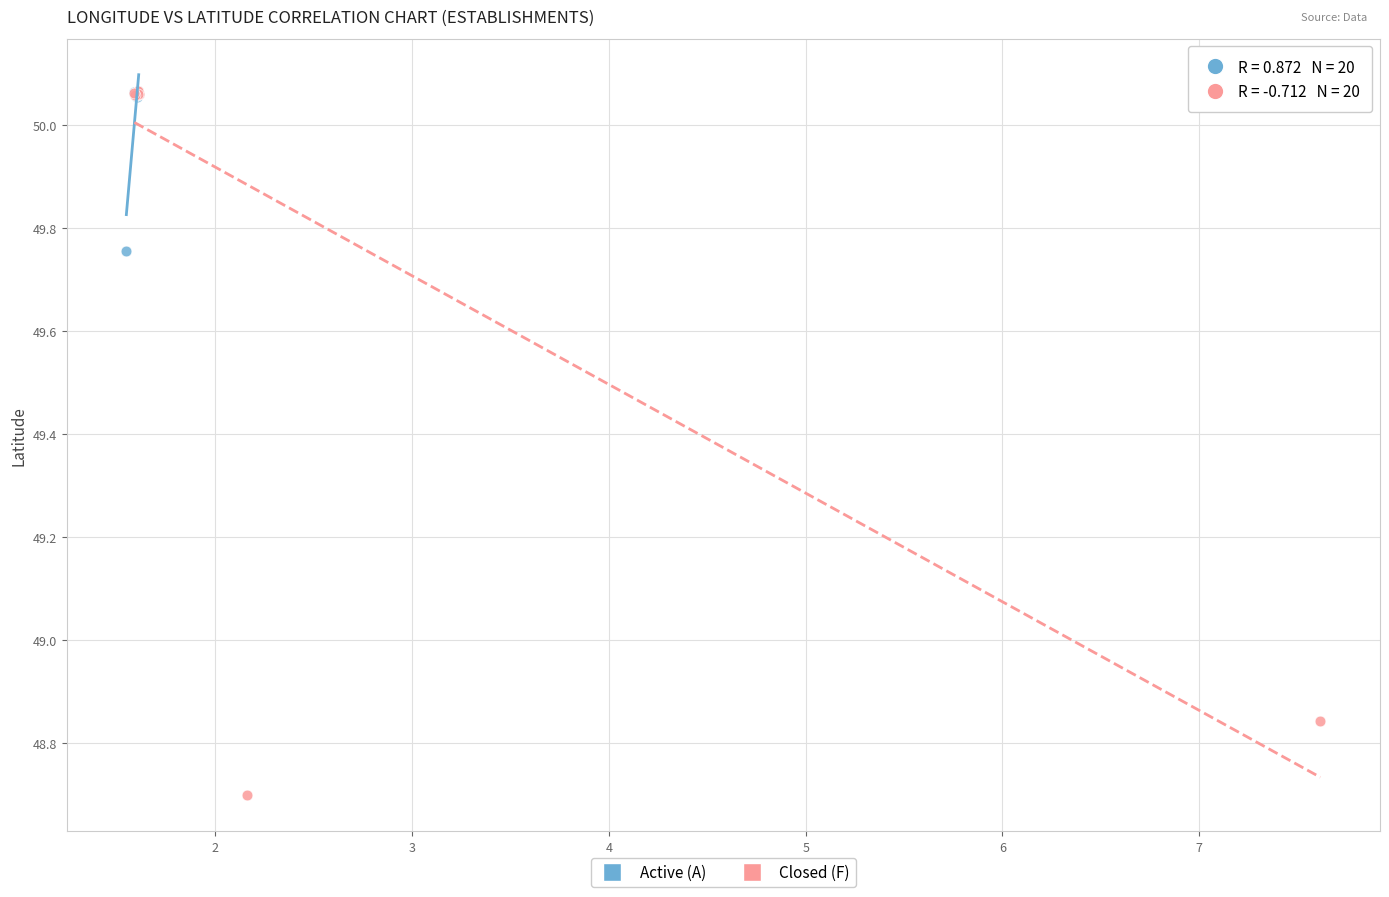

Which series contains the lowest Y value?

Closed (F)